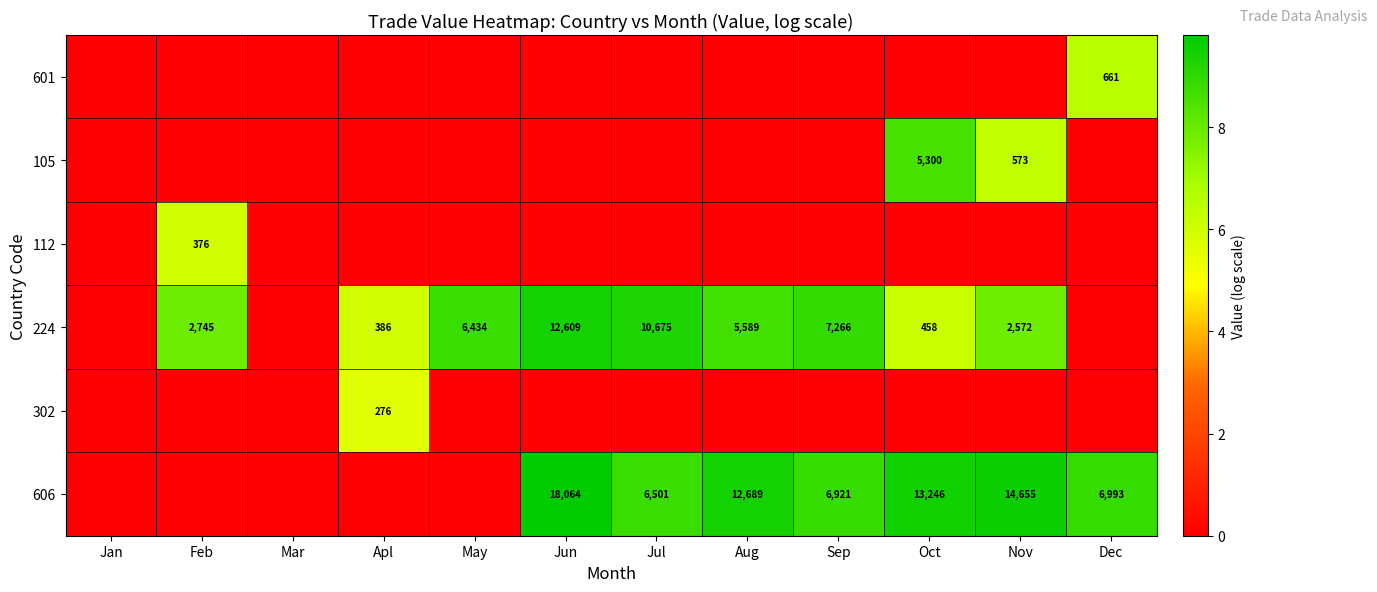

Is it true that 606 equals 12689 at Aug?

True